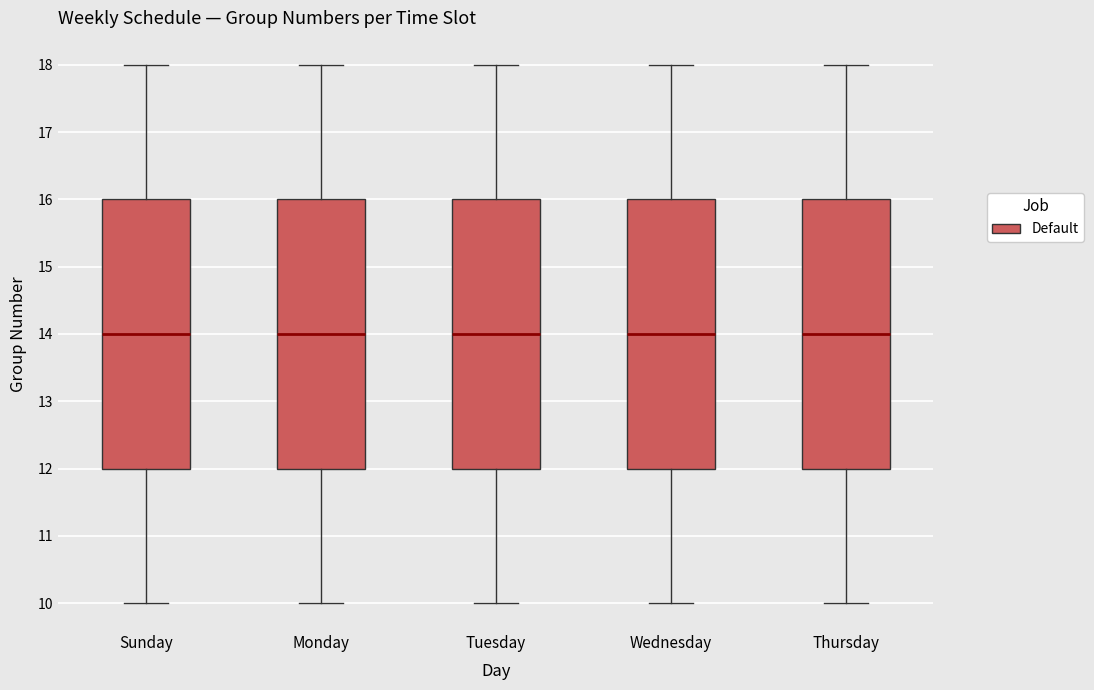

Reading left to right, read every box against the y-axis: the position of its median line, the range the box covers, and the ends of its whiskers. The values are not printed on the chart, so give them approximately, as read against the axis.

Sunday: median 14, box 12 to 16, whiskers 10 to 18
Monday: median 14, box 12 to 16, whiskers 10 to 18
Tuesday: median 14, box 12 to 16, whiskers 10 to 18
Wednesday: median 14, box 12 to 16, whiskers 10 to 18
Thursday: median 14, box 12 to 16, whiskers 10 to 18